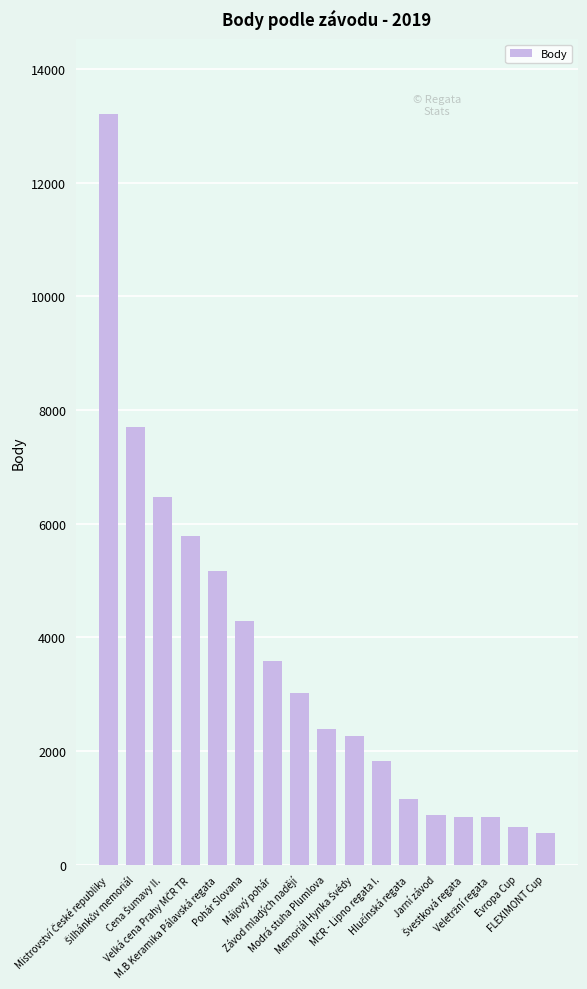

What is the label of the 12th bar from the right?

Pohár Slovana